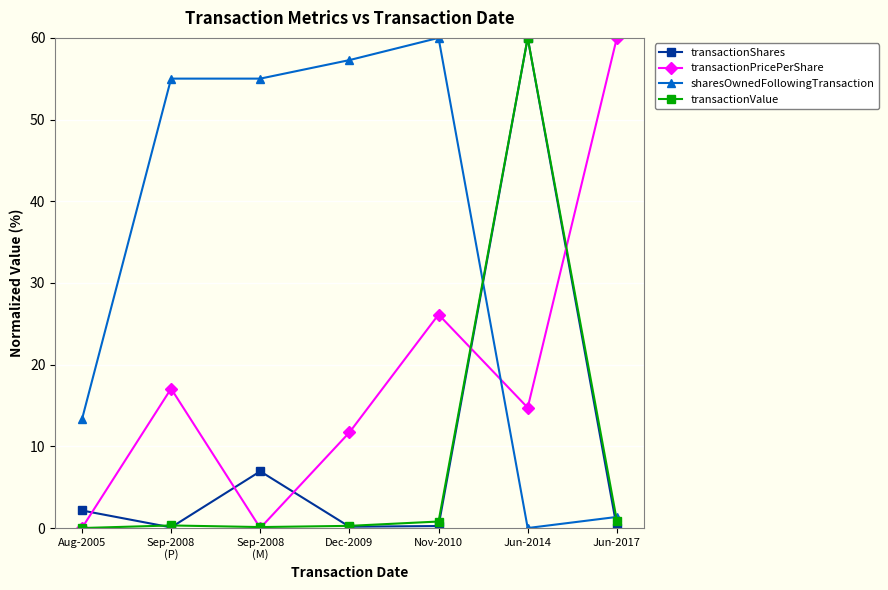

The value of transactionPricePerShare at Jun-2014 is 7.1. True or false?

False